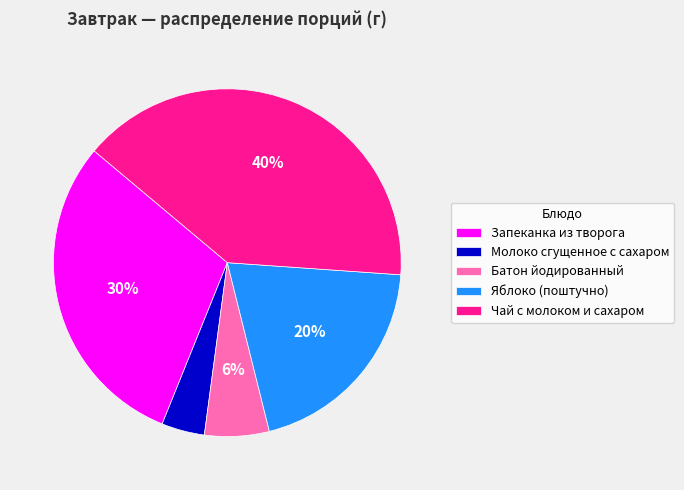

To the nearest percent, what portion does Чай с молоком и сахаром represent?

40%